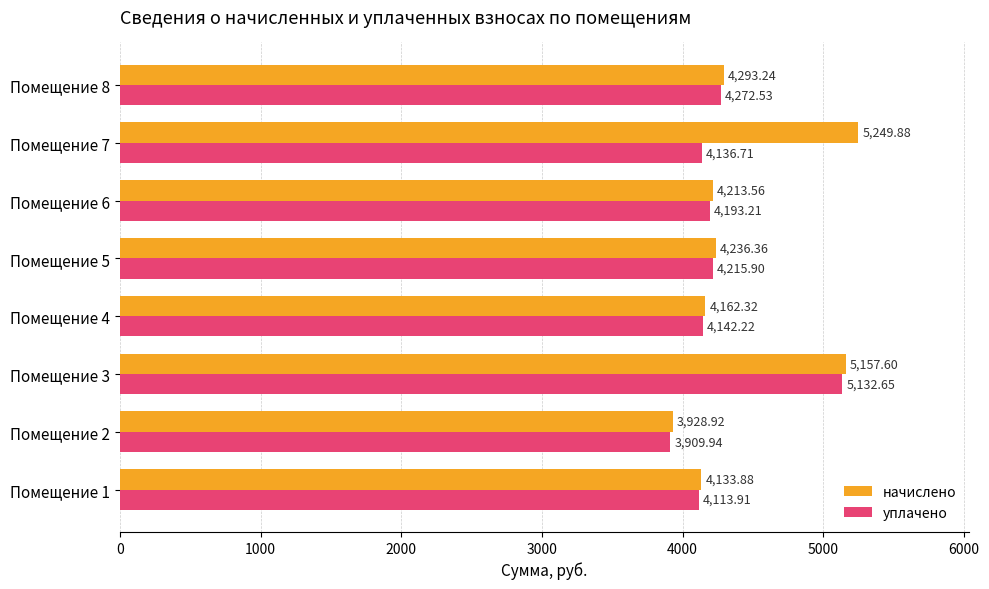

What is the difference between the highest and lowest values at Помещение 5?

20.5